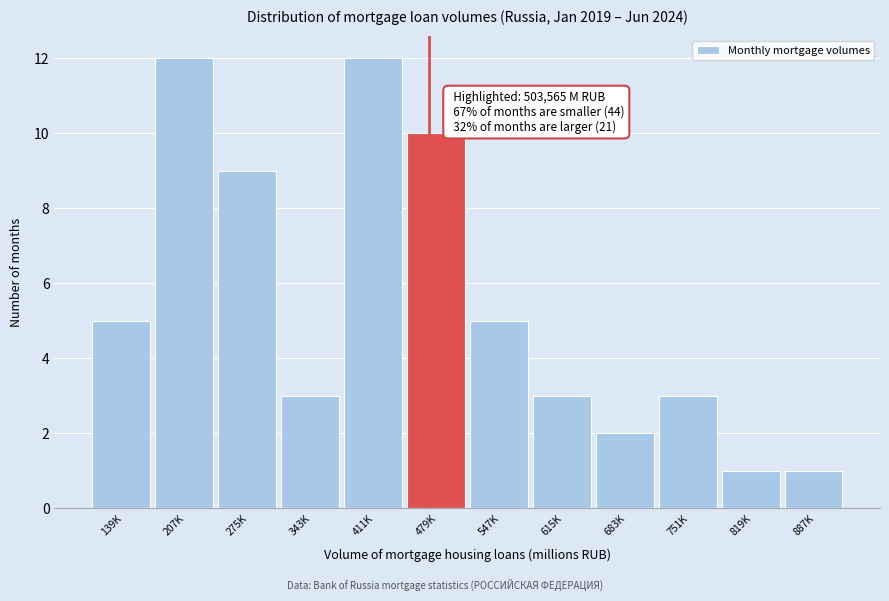

Reading right to left, extract all data points from this chart.

1	1	3	2	3	5	10	12	3	9	12	5